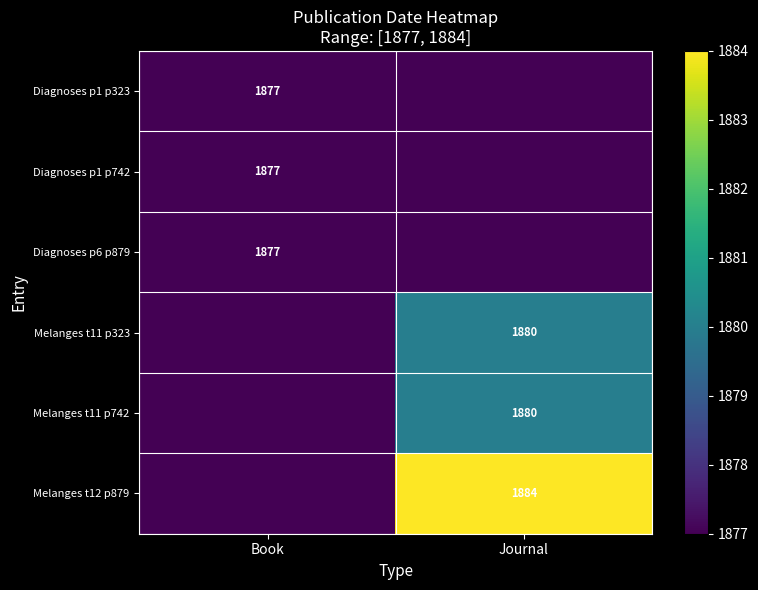

The Melanges t11 p323 series shows 1880 at Journal. True or false?

True